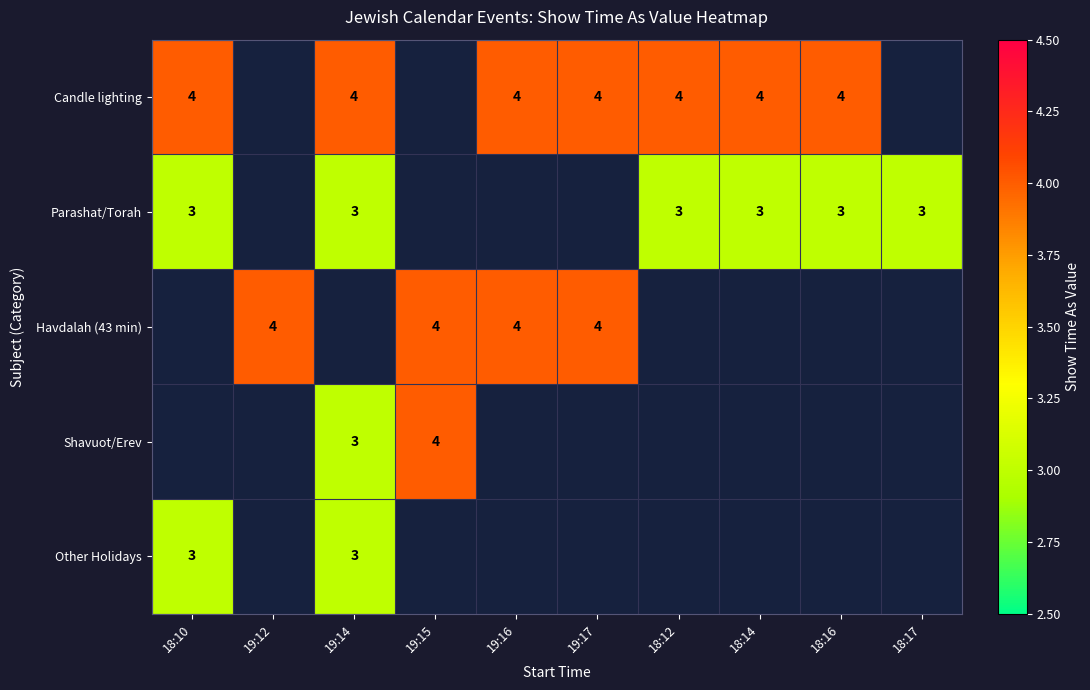

Is it true that Candle lighting equals 7 at 19:14?

False